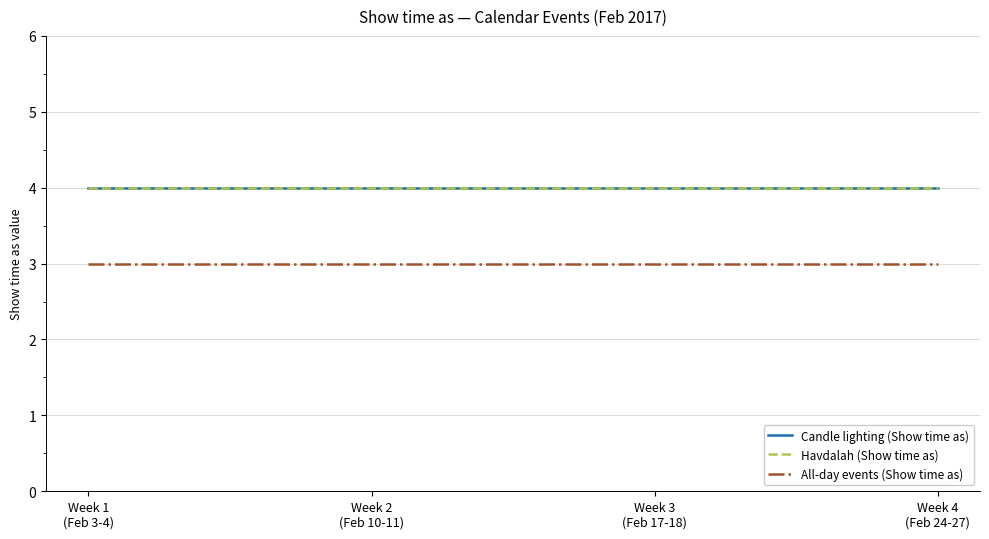

What position from the right is Week 2
(Feb 10-11)?

3